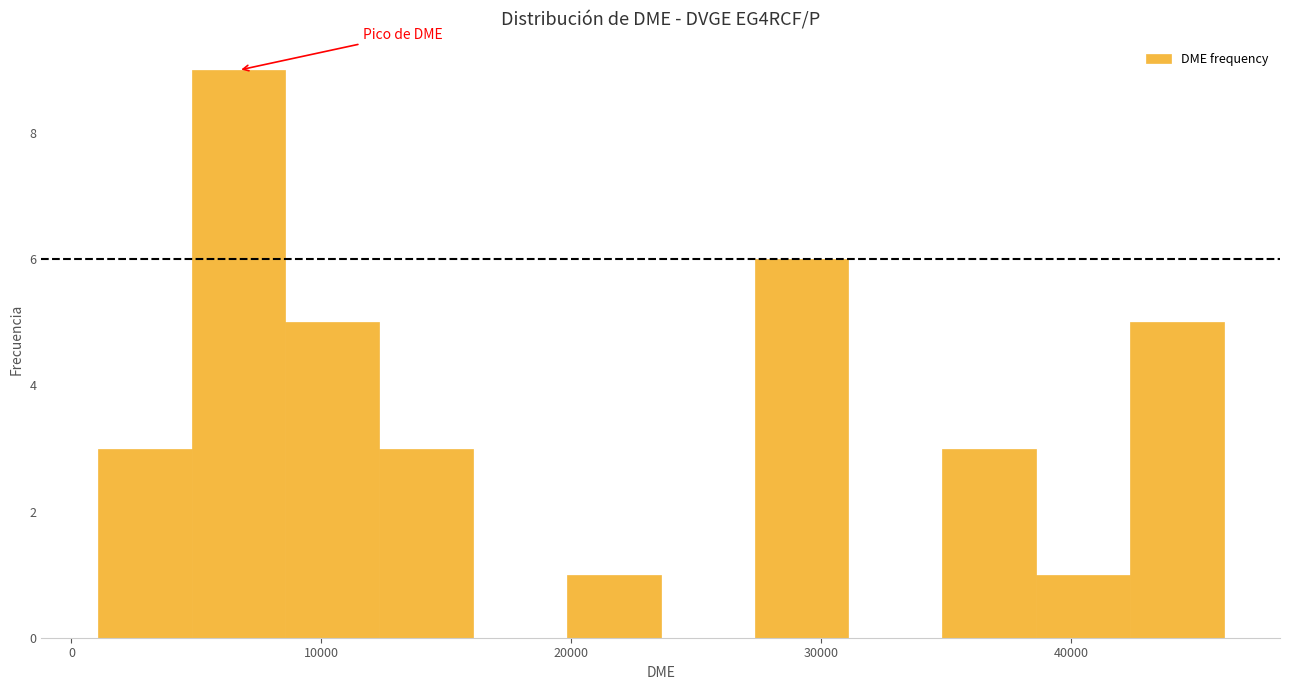

Around what value on the x-axis is the tallest bar? Give the approximate position of its centre, as read against the axis.

7000